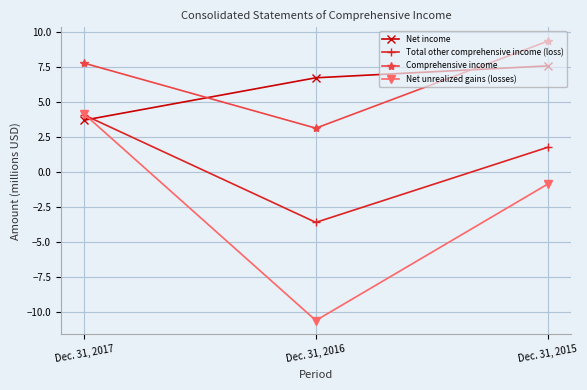

Rank the series at Dec. 31, 2016 from lowest to highest value.

Net unrealized gains (losses), Total other comprehensive income (loss), Comprehensive income, Net income